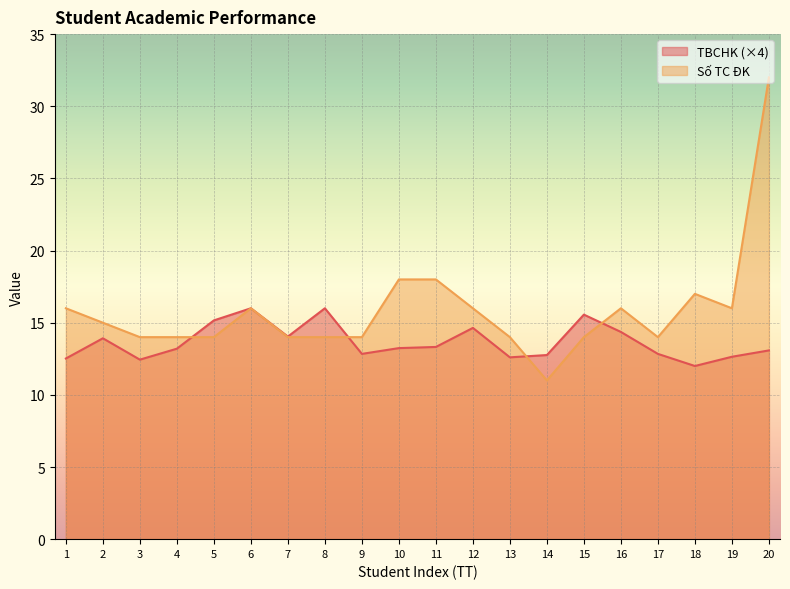

List the labels in order of TBCHK value, largest first.

6, 8, 15, 5, 12, 16, 7, 2, 11, 10, 4, 20, 9, 17, 14, 19, 13, 1, 3, 18